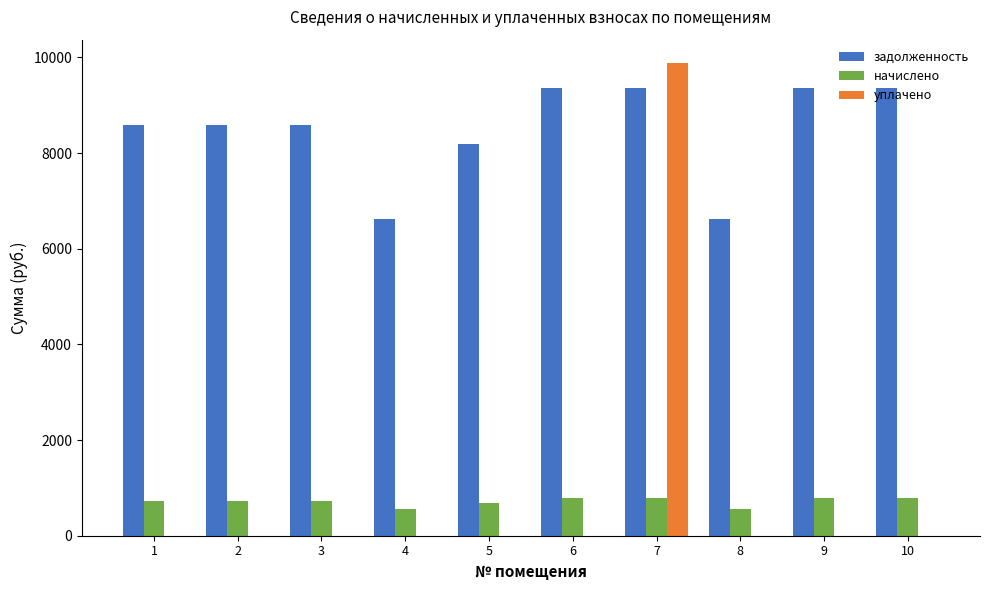

At which category is the sum across all series the highest?

7